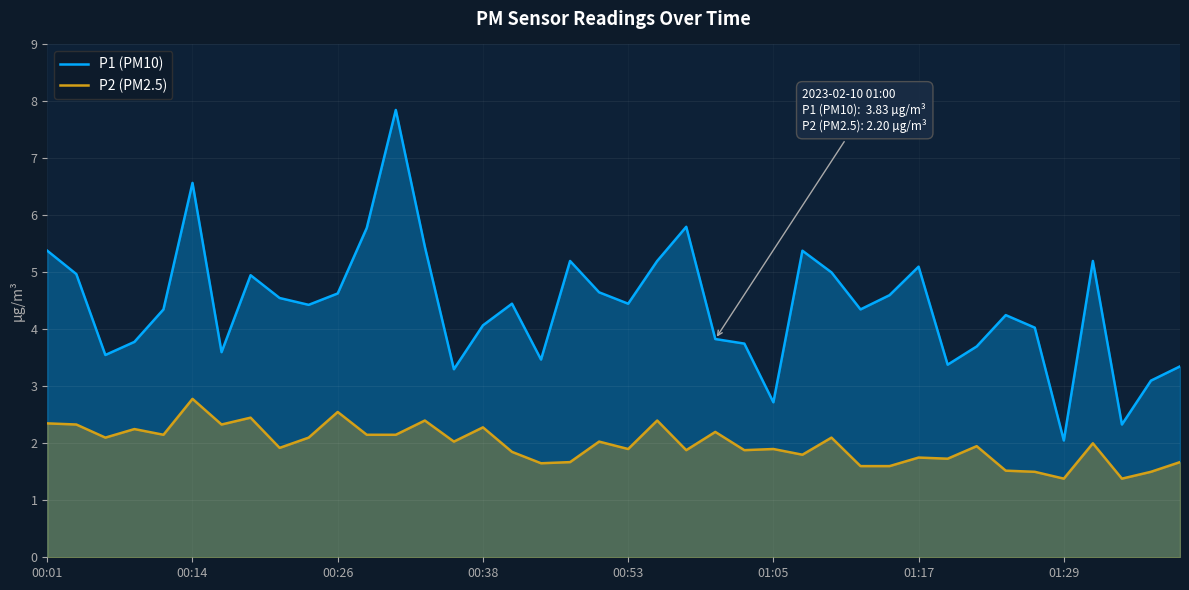

The value of P1 (PM10) at 11 is 5.8. True or false?

True